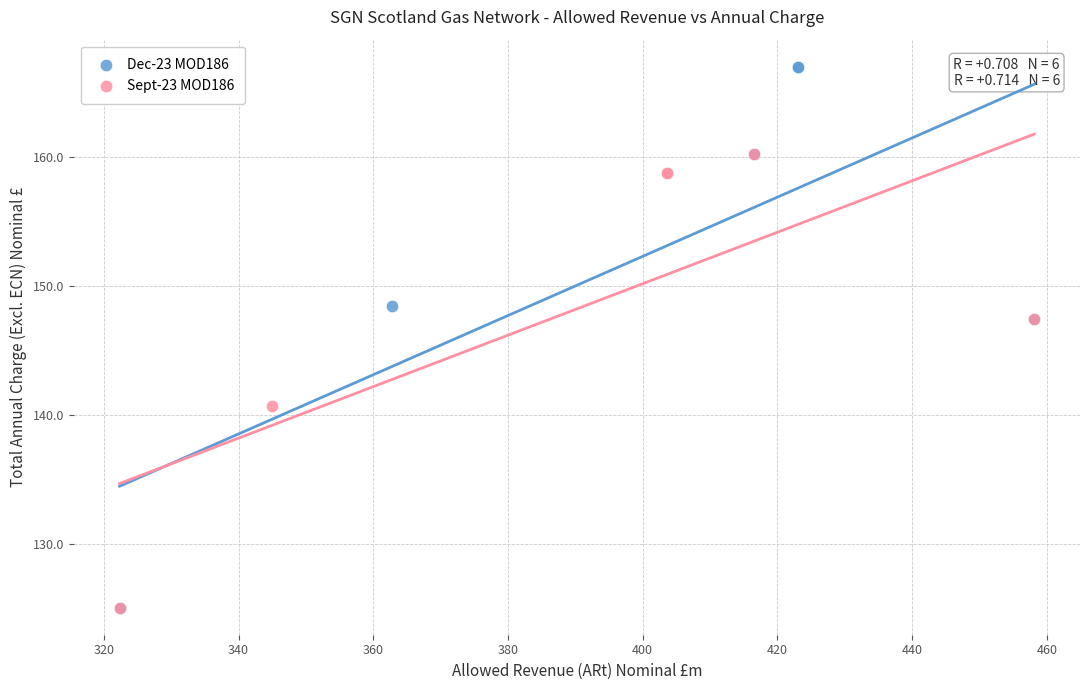

Which series contains the highest Y value?

Dec-23 MOD186